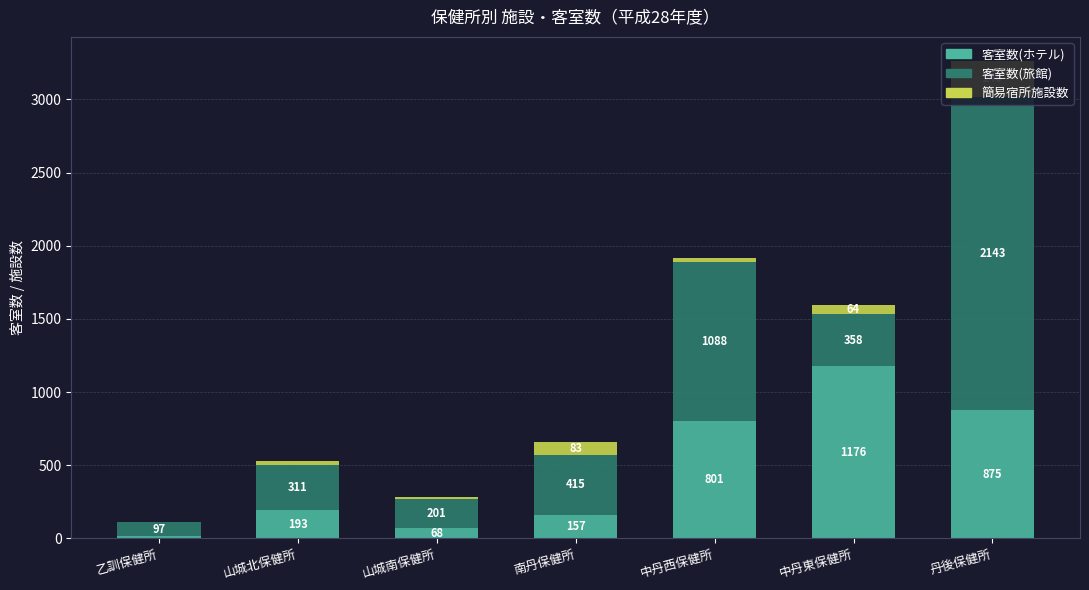

What are all the series names shown in the legend?

客室数(ホテル), 客室数(旅館), 簡易宿所施設数